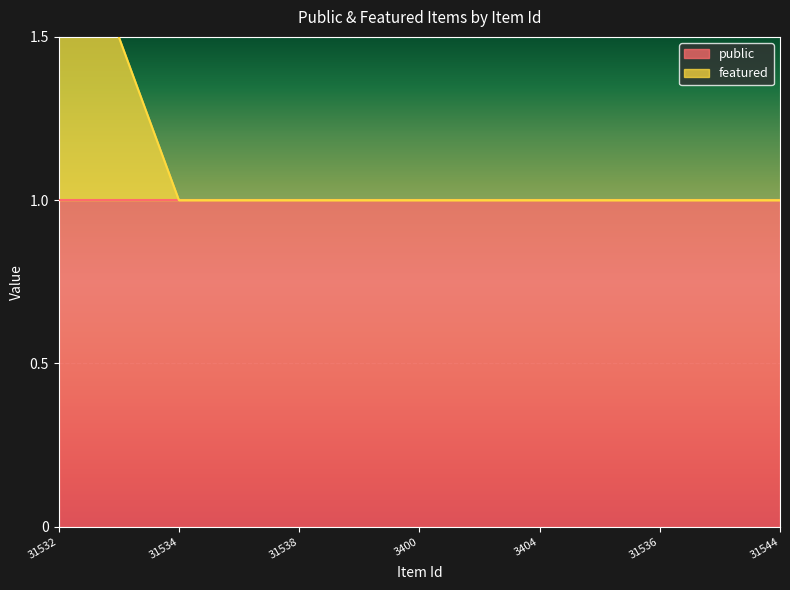

Reading left to right, extract all data points from this chart.

31532=2	31534=1	31538=1	3400=1	3404=1	31536=1	31544=1